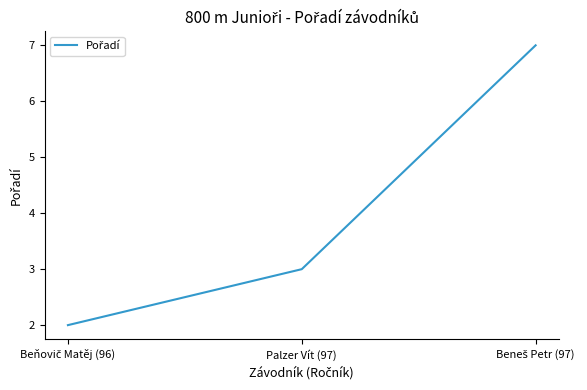

Reading left to right, what are all the values shown in this chart?

2	3	7